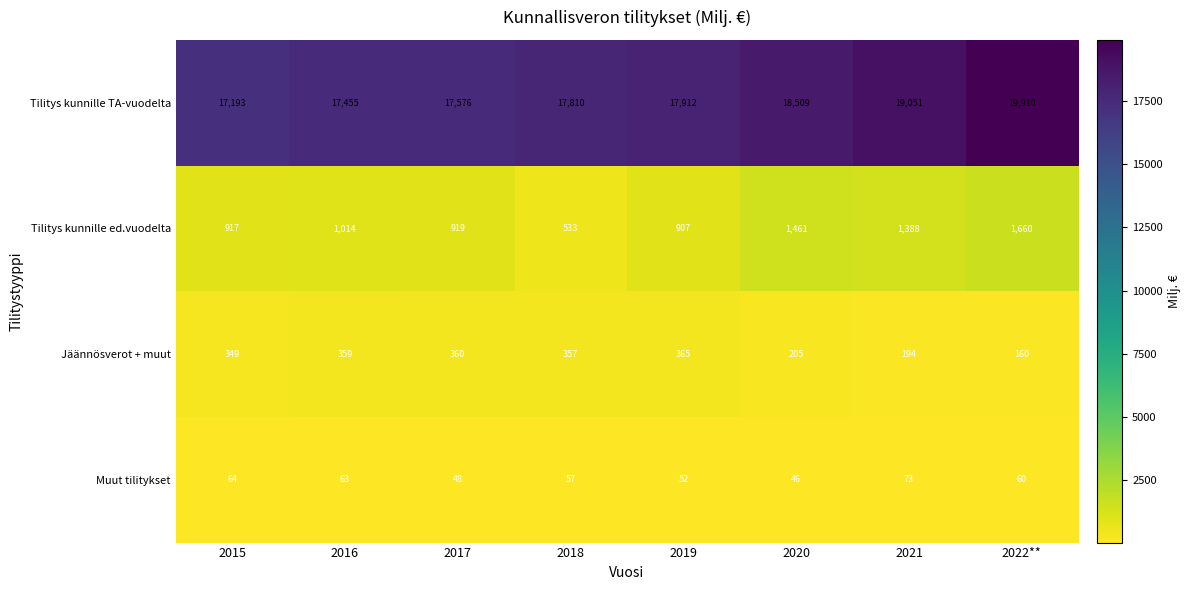

List the series in order of their peak value, highest first.

Tilitys kunnille TA-vuodelta, Tilitys kunnille ed.vuodelta, Jäännösverot + muut, Muut tilitykset